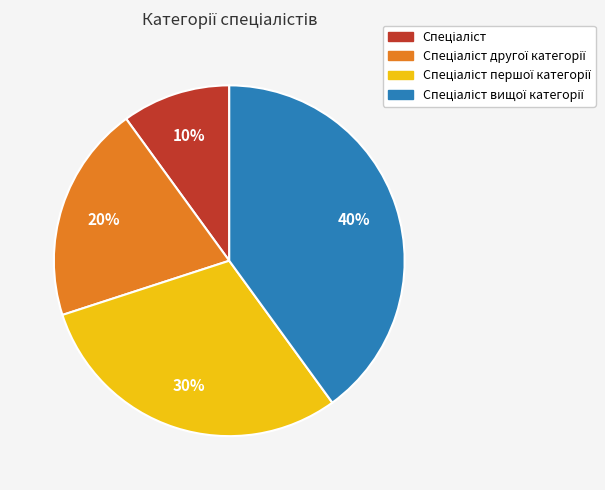

To the nearest percent, what is the average slice percentage?

25%